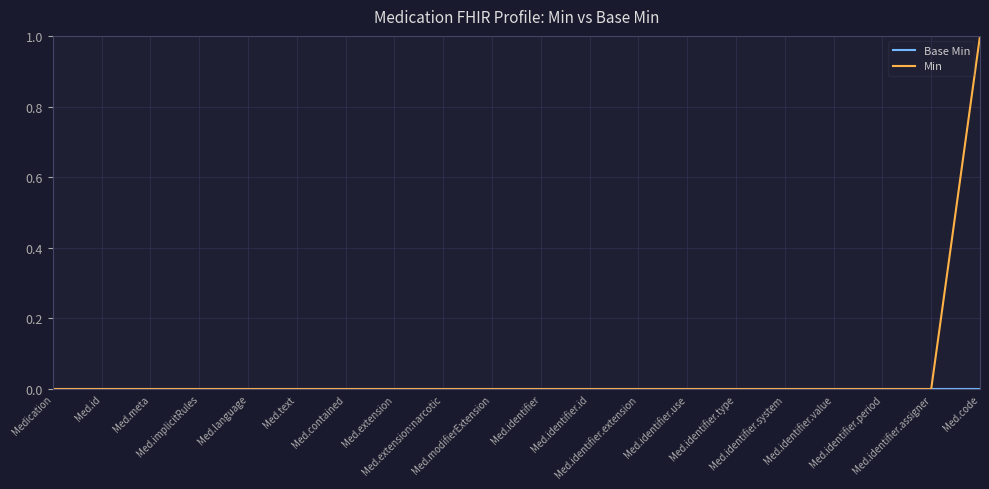

Which series has the largest range (max minus min)?

Min